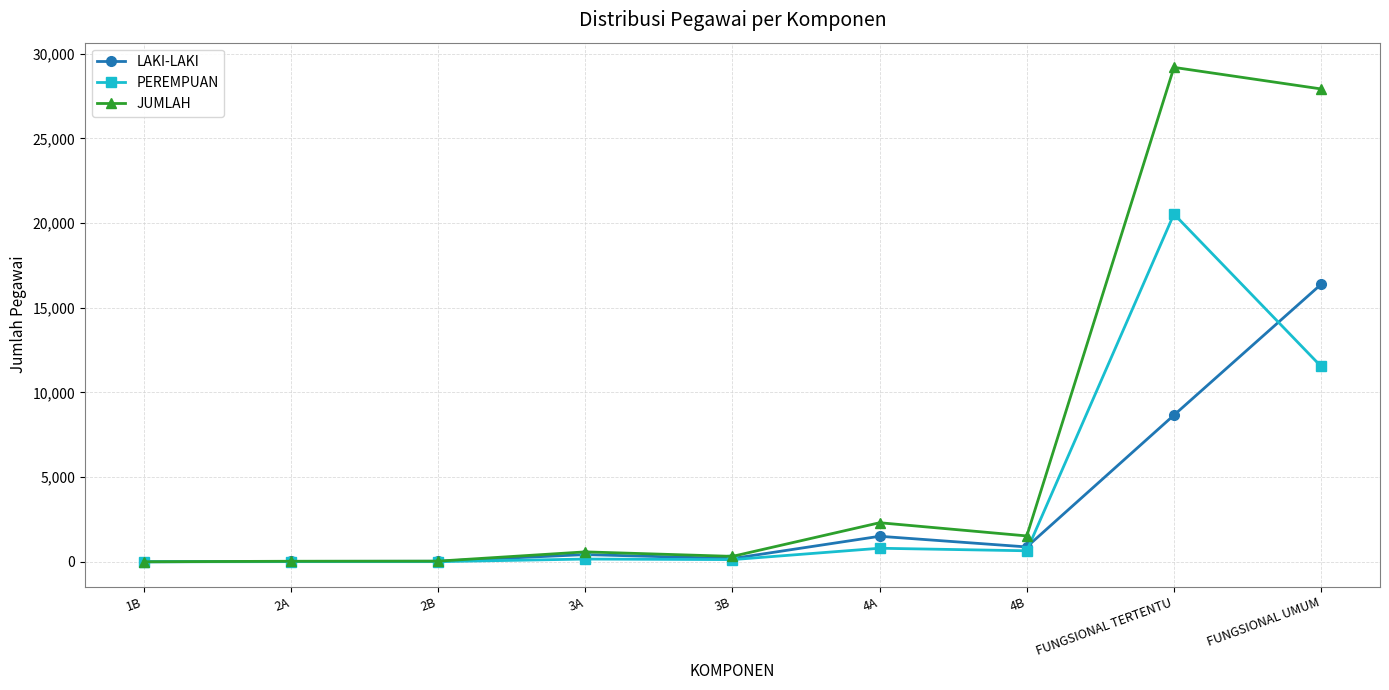

True or false: PEREMPUAN has more than 1 interior local peaks.

True